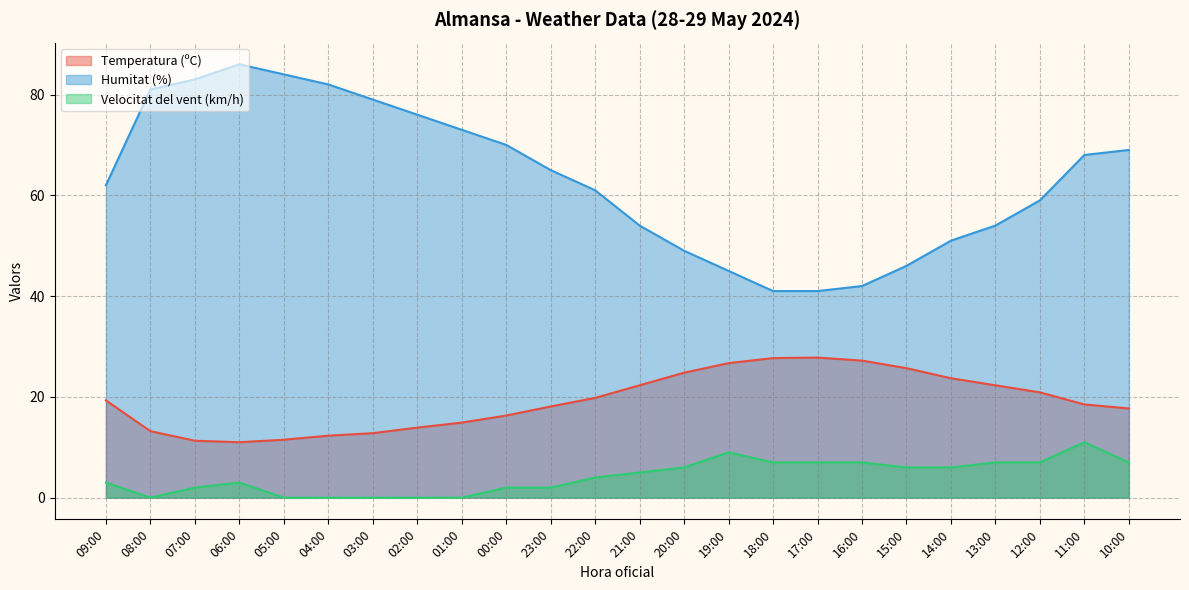

What is the average value of the Humitat (%) series?

63.4